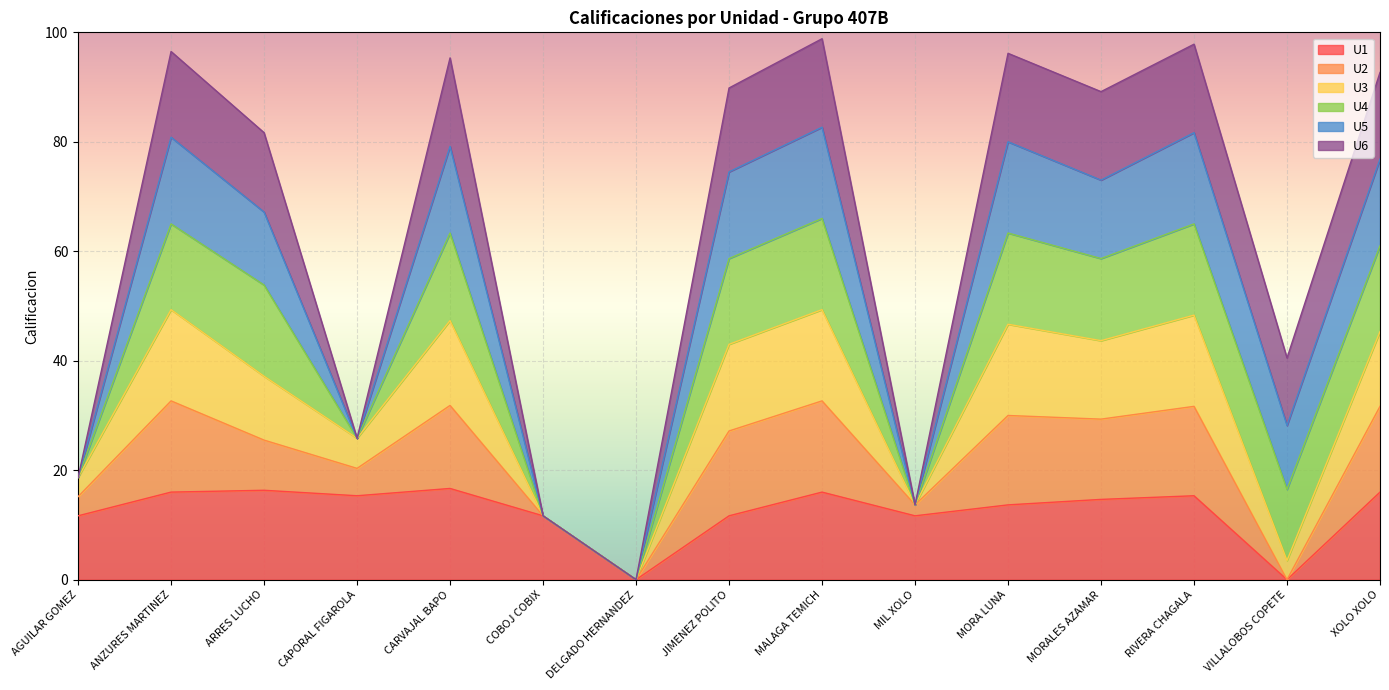

True or false: U2 has more than 0 points higher than both neighbors.

True